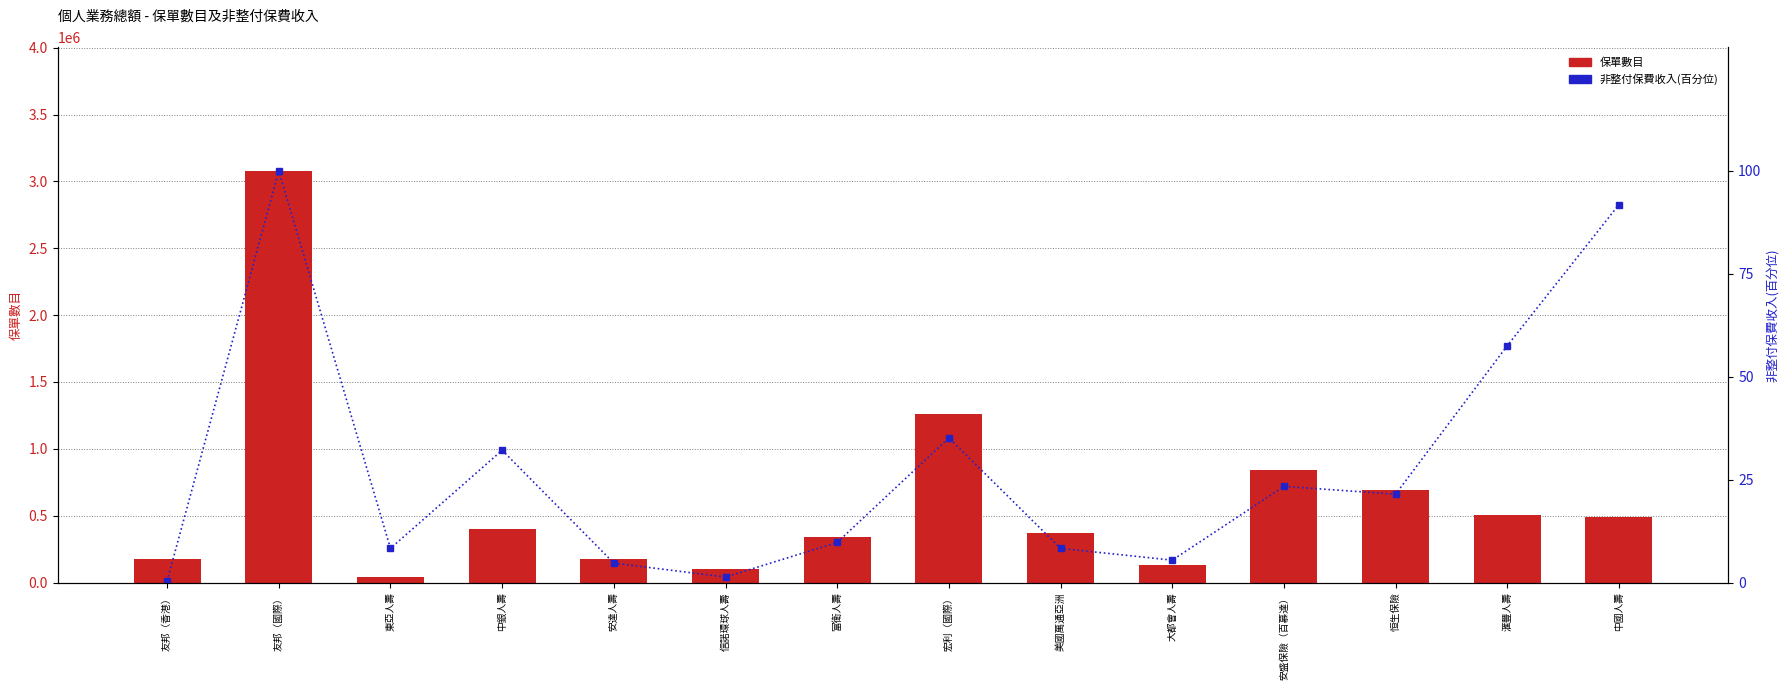

What is the total value across all series at 滙豐人壽?

505585.5